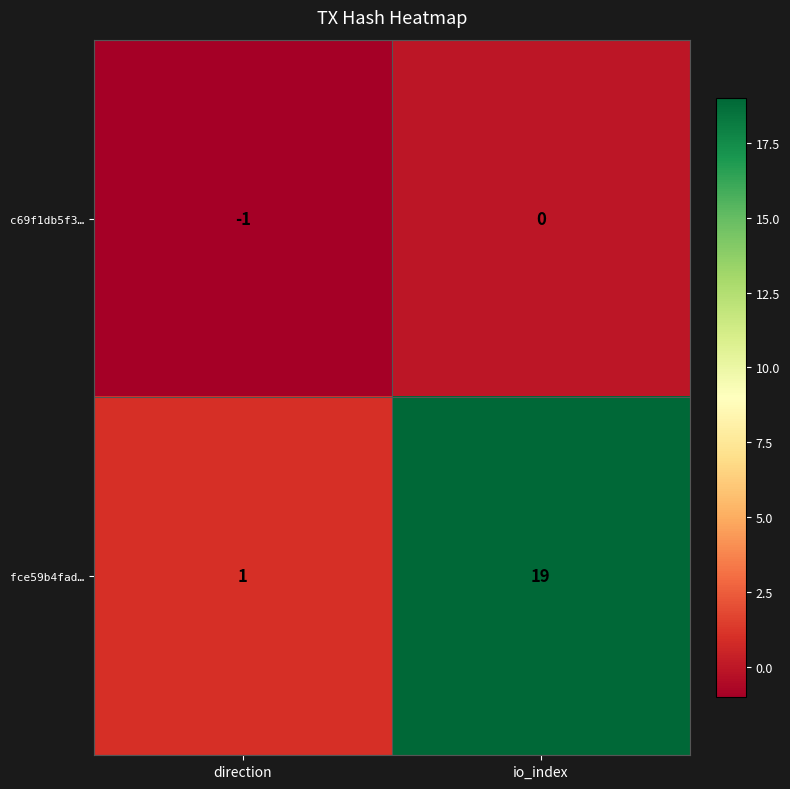

True or false: c69f1db5f3… has a value of 0 at direction.

False